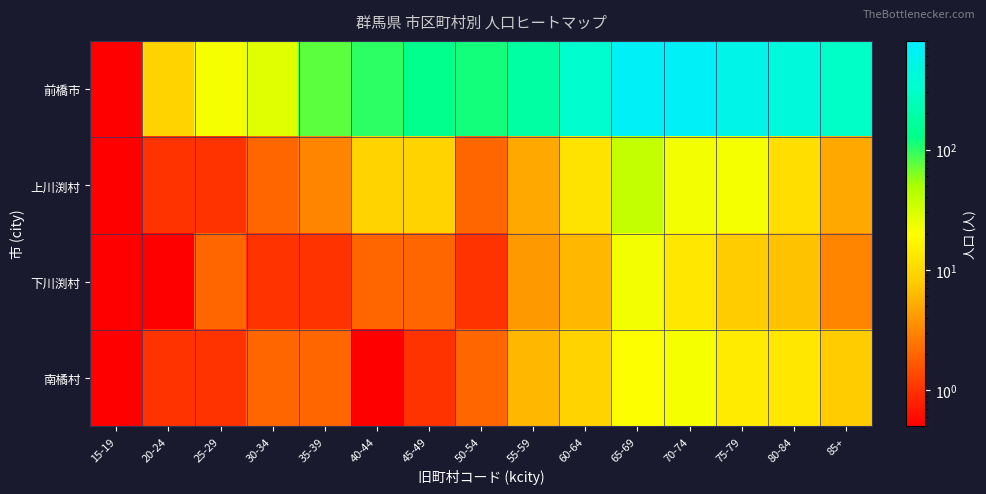

At how many categories does at least one series exceed 52?

11